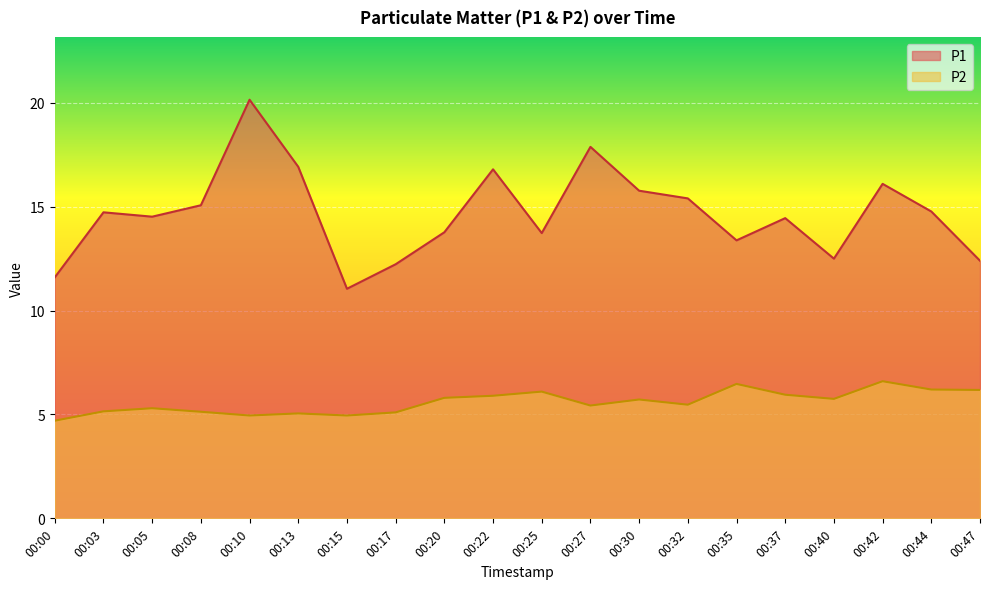

Rank the series by their maximum value, from lowest to highest.

P2, P1